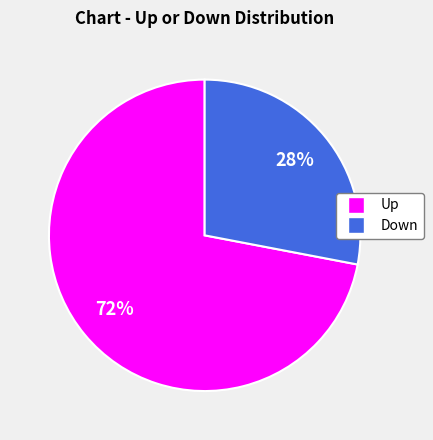

Does any single category account for the majority?

Yes